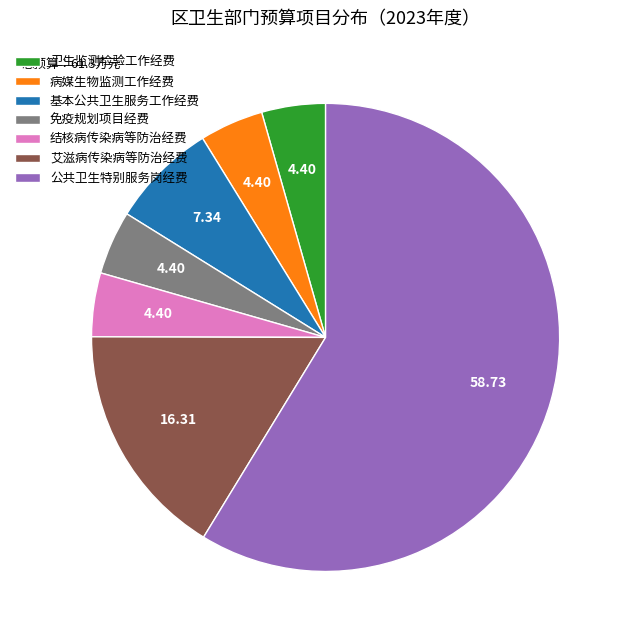

Does any single category account for the majority?

Yes